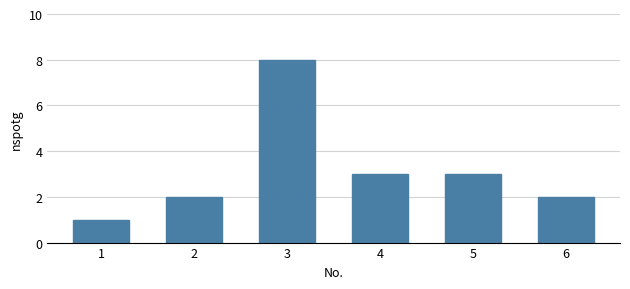

Are the bars grouped side by side (vs. stacked)?

No